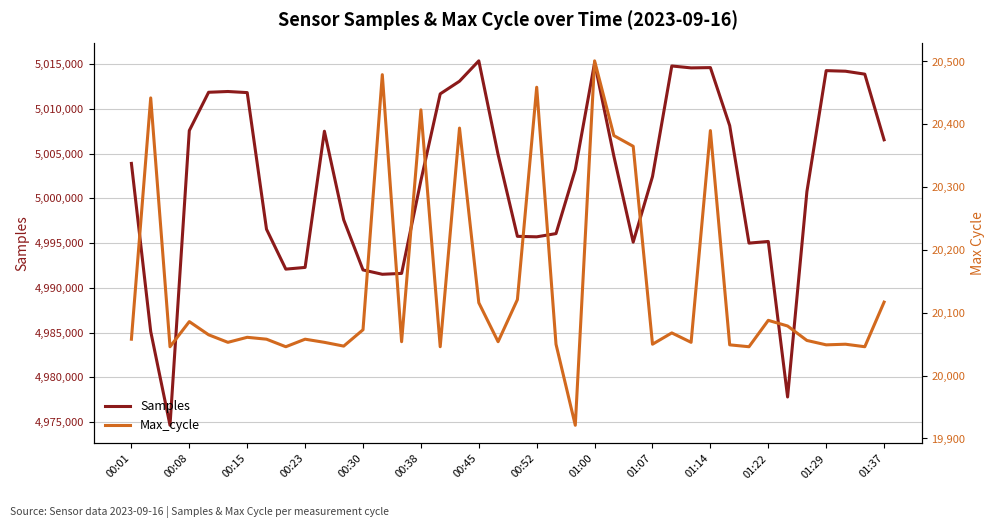

Count the number of data series in this chart.

2